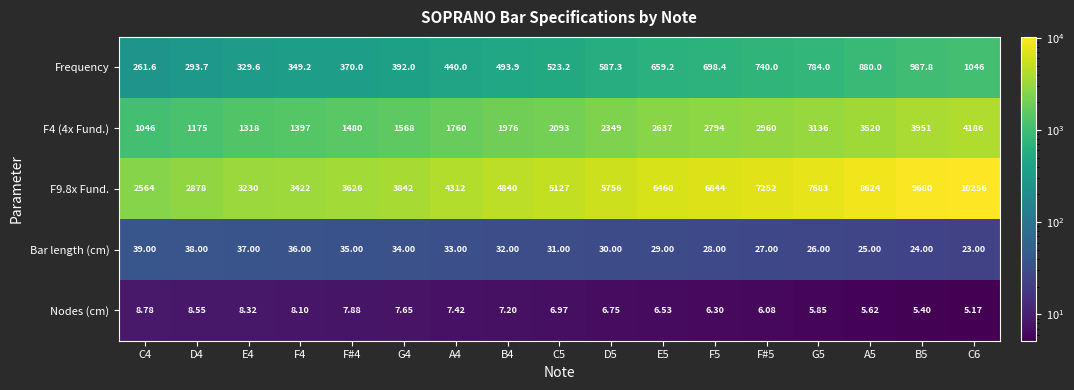

What is the greatest value displayed?

10256.0